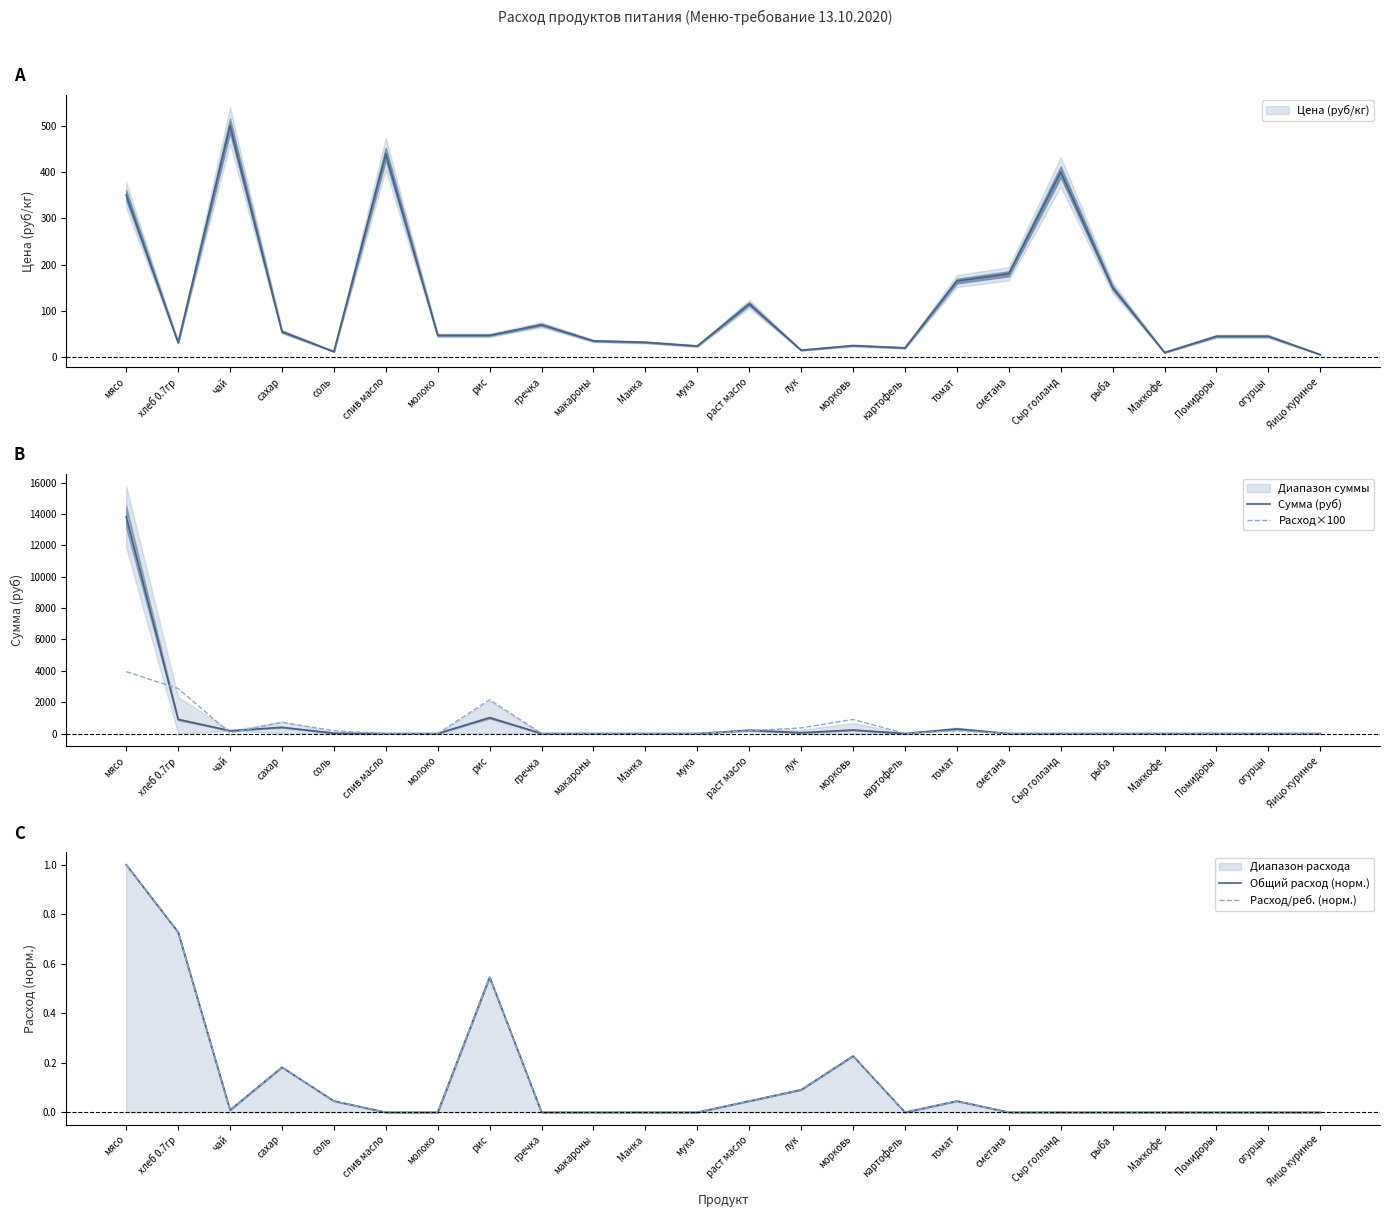

What is the label of the 1st point from the right?

Яицо куриное